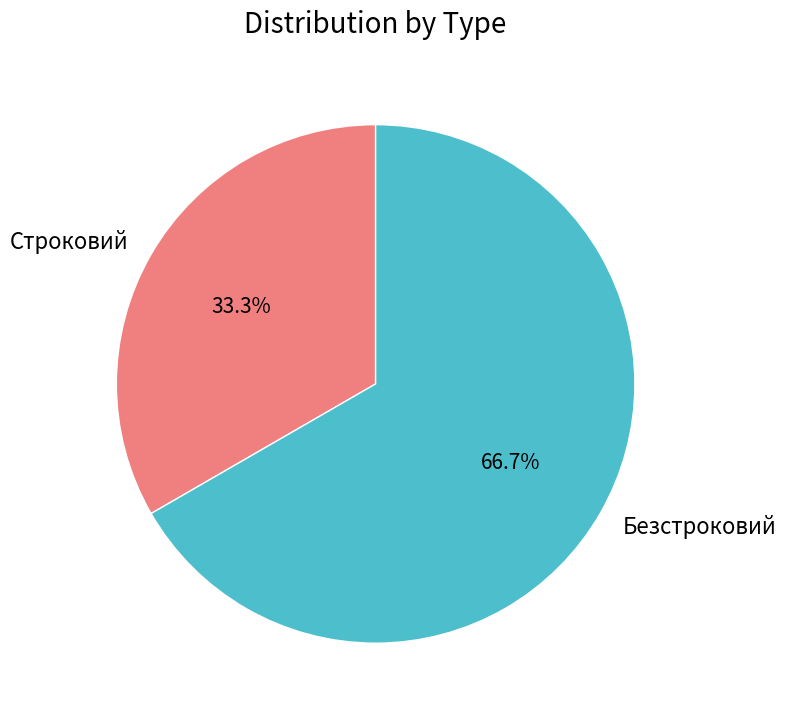

The Строковий slice represents 24% of the pie. True or false?

False